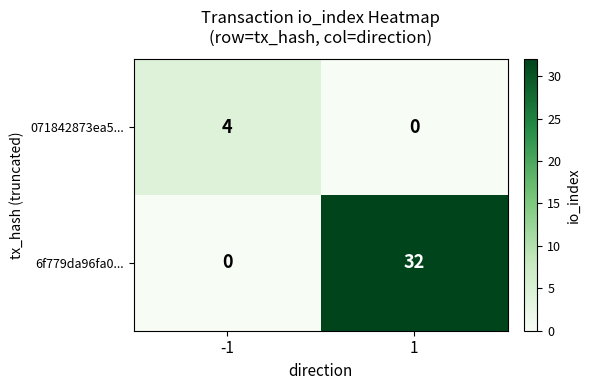

Which series has the widest spread of values?

6f779da96fa0...